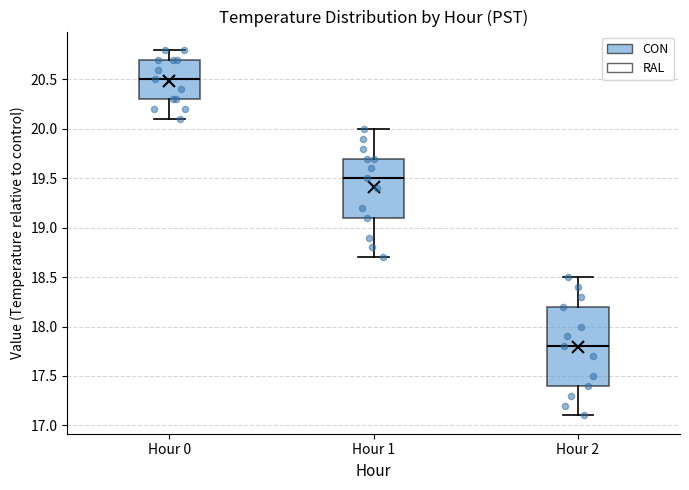

Reading left to right, transcribe this box plot: for each box, give where its median line is, the range the box spans, and where its two whiskers end, as read against the y-axis. The values are not printed on the chart, so give them approximately, as read against the axis.

Hour 0: median 20.5, box 20.3 to 20.7, whiskers 20.1 to 20.8
Hour 1: median 19.5, box 19.1 to 19.7, whiskers 18.7 to 20.0
Hour 2: median 17.8, box 17.4 to 18.2, whiskers 17.1 to 18.5